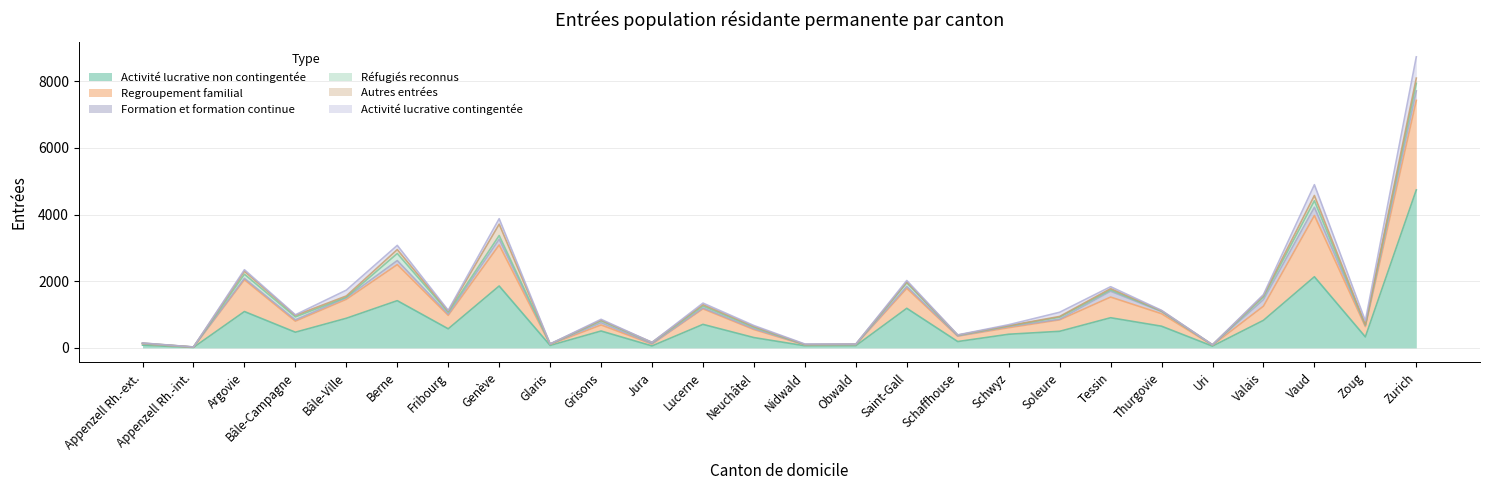

Reading right to left, list all the values displayed in this chart.

Activité lucrative non contingentée: 4737	330	2133	826	52	650	904	497	409	190	1187	65	63	309	705	59	506	74	1856	572	1416	888	470	1090	14	81
Regroupement familial: 2685	309	1837	425	29	375	620	344	196	163	598	35	27	241	467	57	182	30	1231	404	1082	568	332	954	8	42
Formation et formation continue: 284	30	247	197	3	65	176	19	35	5	57	3	4	25	27	8	68	7	173	39	121	47	39	42	3	6
Réfugiés reconnus: 229	13	195	78	5	11	39	60	18	19	109	1	3	42	56	35	55	3	109	55	212	14	89	123	0	9
Autres entrées: 155	15	158	42	4	13	38	23	8	6	29	8	7	25	41	6	20	3	341	33	117	40	45	91	1	6
Activité lucrative contingentée: 637	114	324	29	1	12	58	125	29	7	41	3	12	28	47	0	26	2	164	23	126	174	18	44	1	3